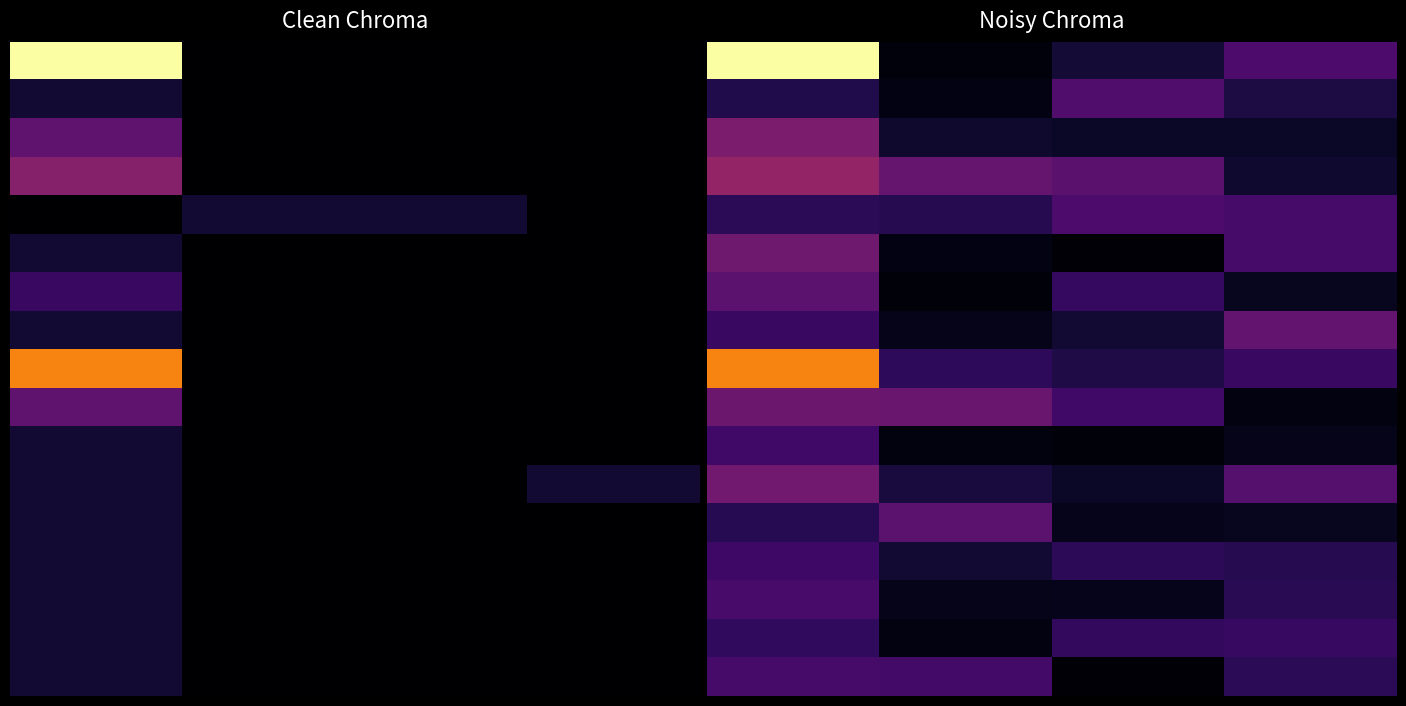

How many series are shown in this chart?

17